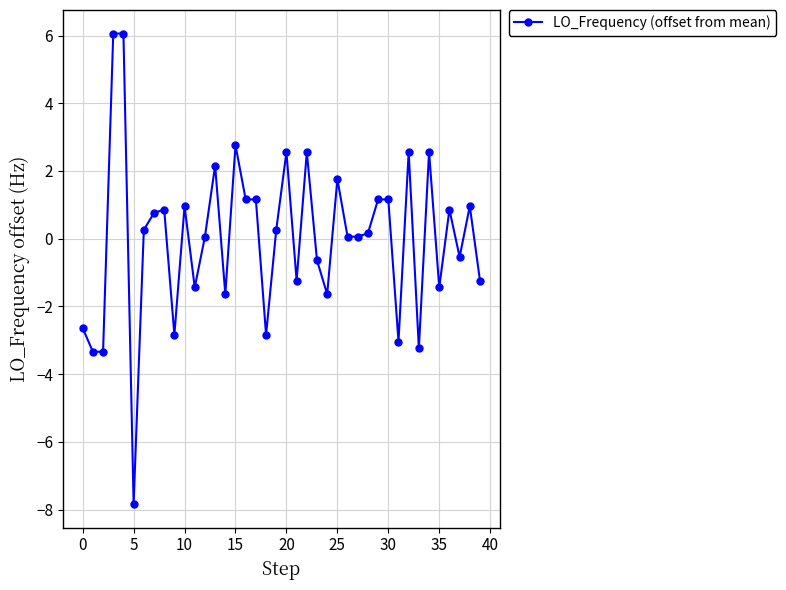

What is the value of the 22nd point from the left?

-1.2